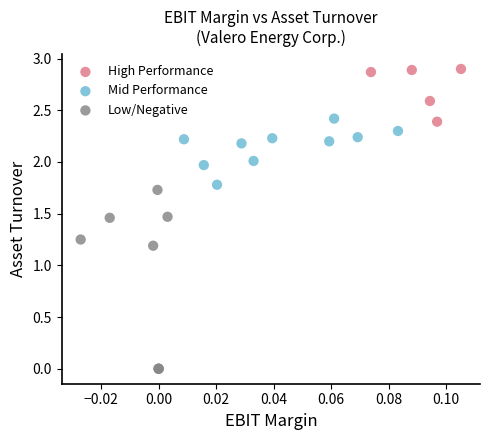

Which series has the widest spread of Y values?

Low/Negative